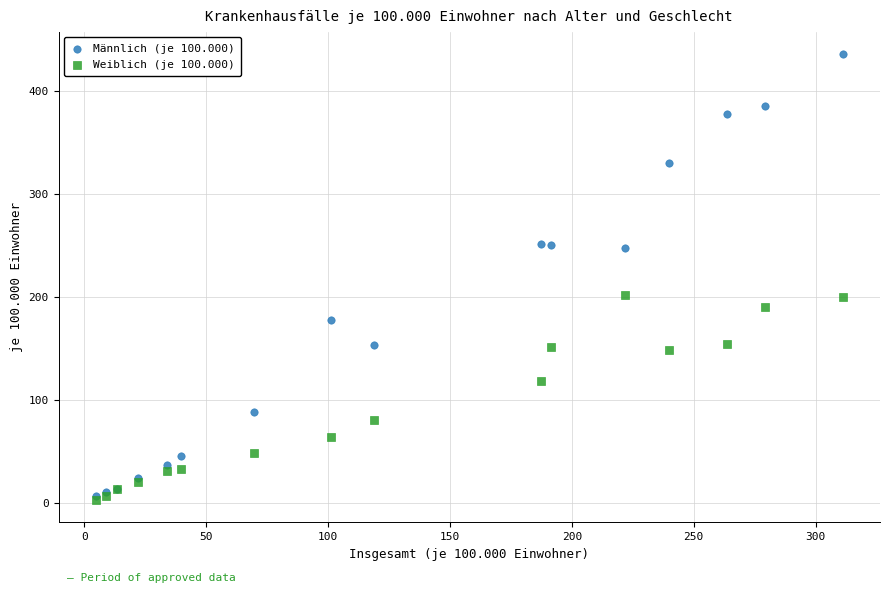

What are all the series names shown in the legend?

Männlich (je 100.000), Weiblich (je 100.000)